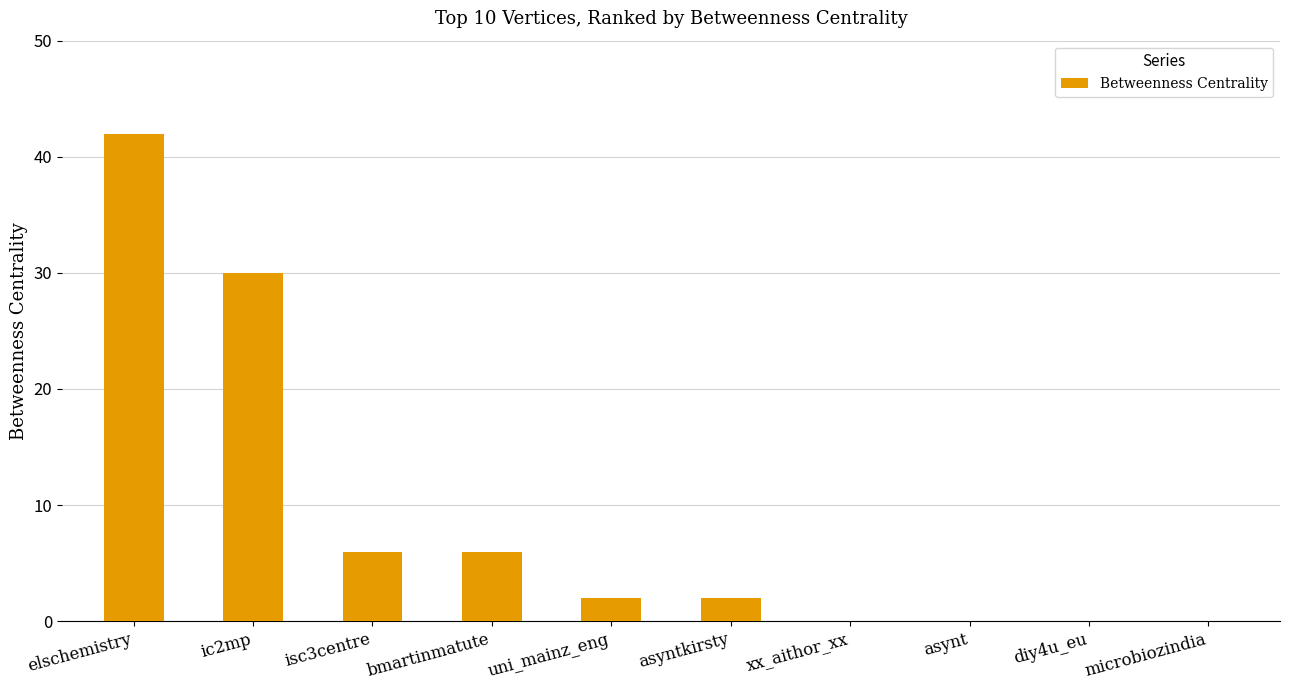

What is the change in value from ic2mp to asynt?

-30